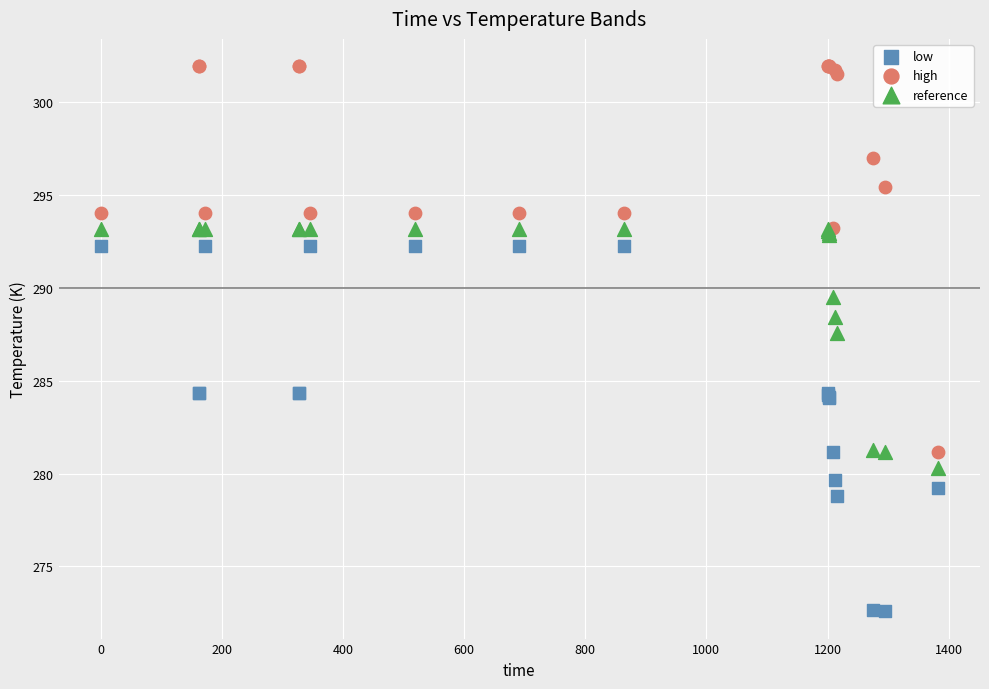

Which series contains the lowest Y value?

low